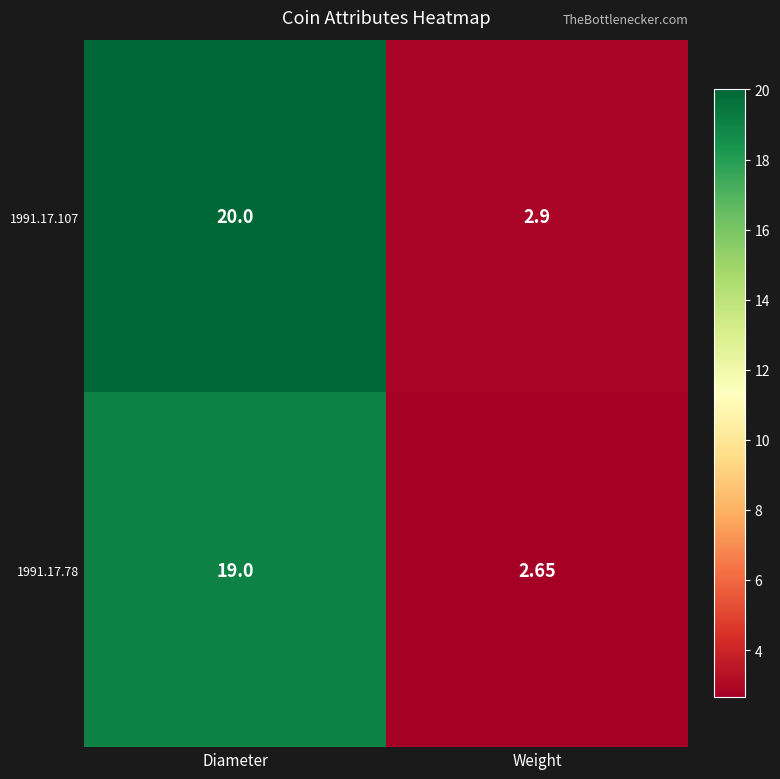

What is the total value across all series at Diameter?

39.0